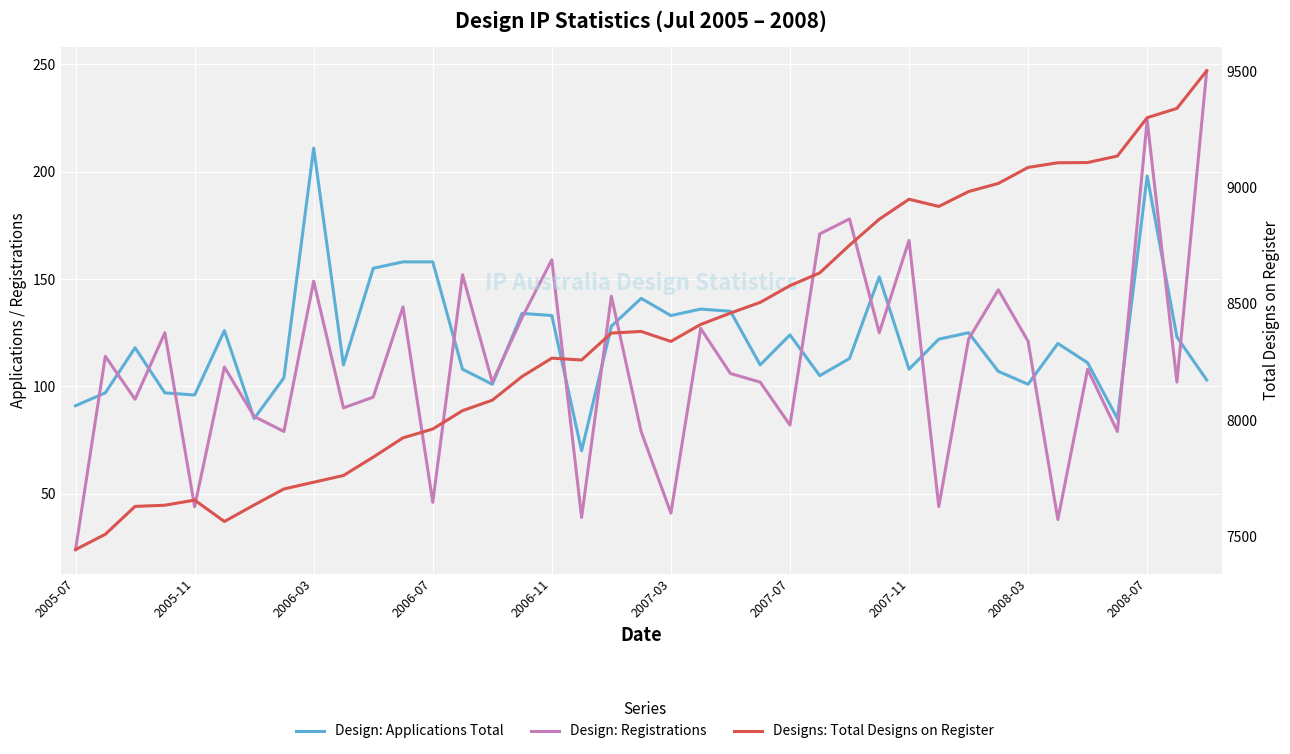

What is the sum of all Designs: Total Designs on Register values?

326569